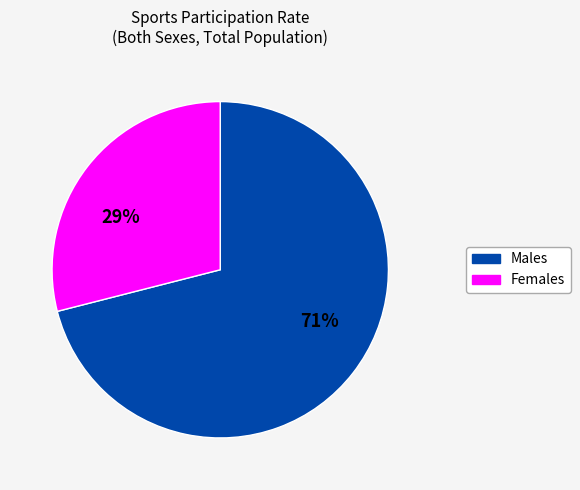

To the nearest percent, what is the difference between the largest and smallest slice percentages?

42%